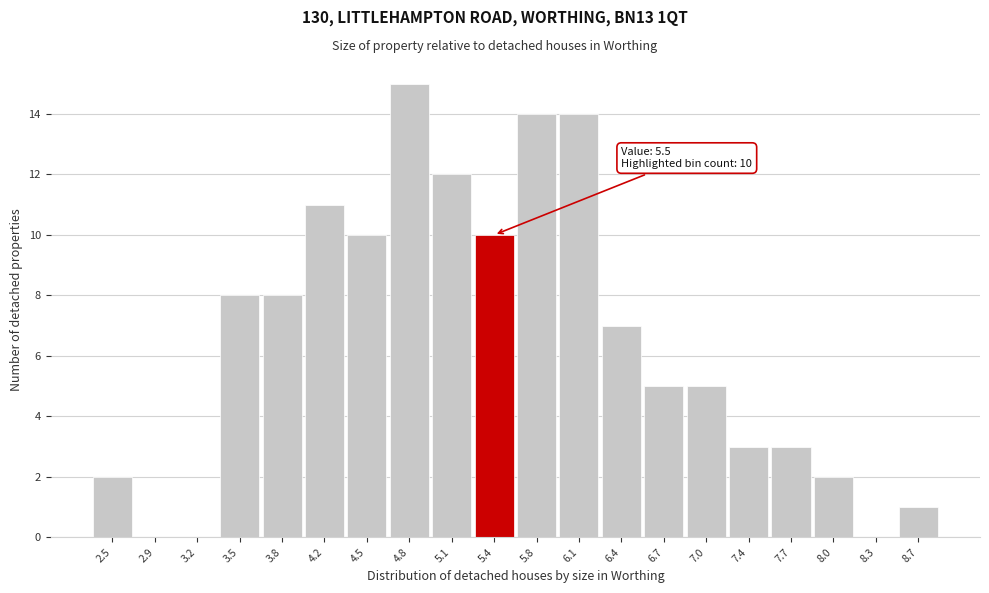

Reading right to left, transcribe all the data shown in this chart.

8.7=1	8.3=0	8.0=2	7.7=3	7.4=3	7.0=5	6.7=5	6.4=7	6.1=14	5.8=14	5.4=10	5.1=12	4.8=15	4.5=10	4.2=11	3.8=8	3.5=8	3.2=0	2.9=0	2.5=2